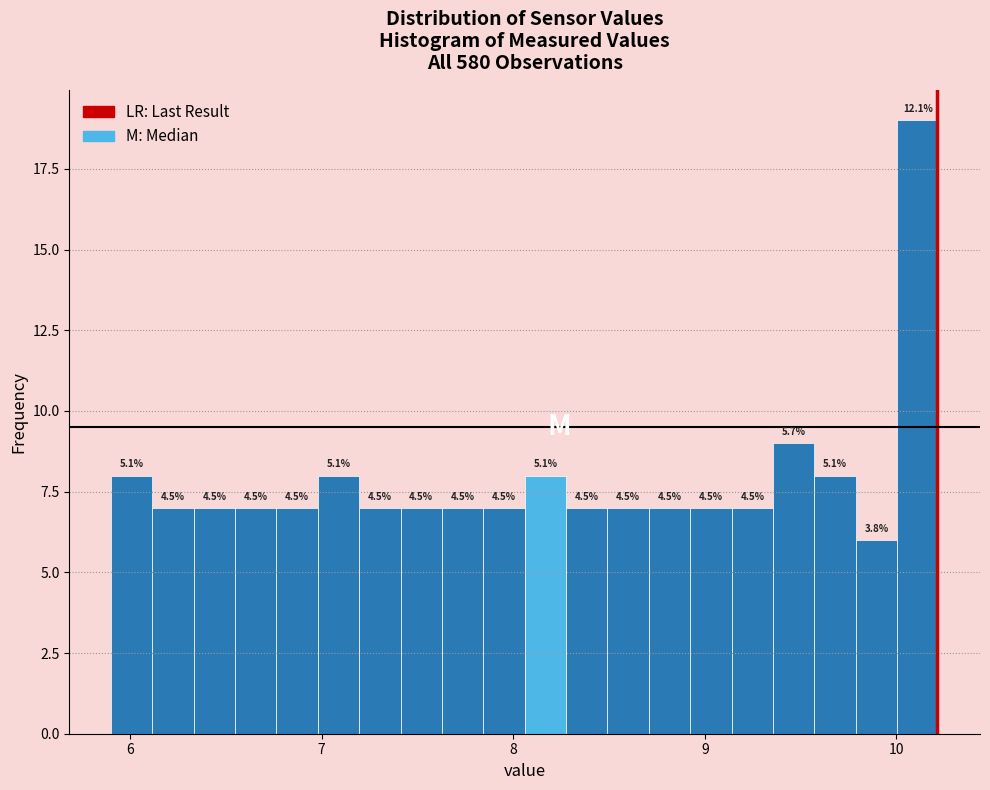

Around what value on the x-axis is the tallest bar? Give the approximate position of its centre, as read against the axis.

10.1